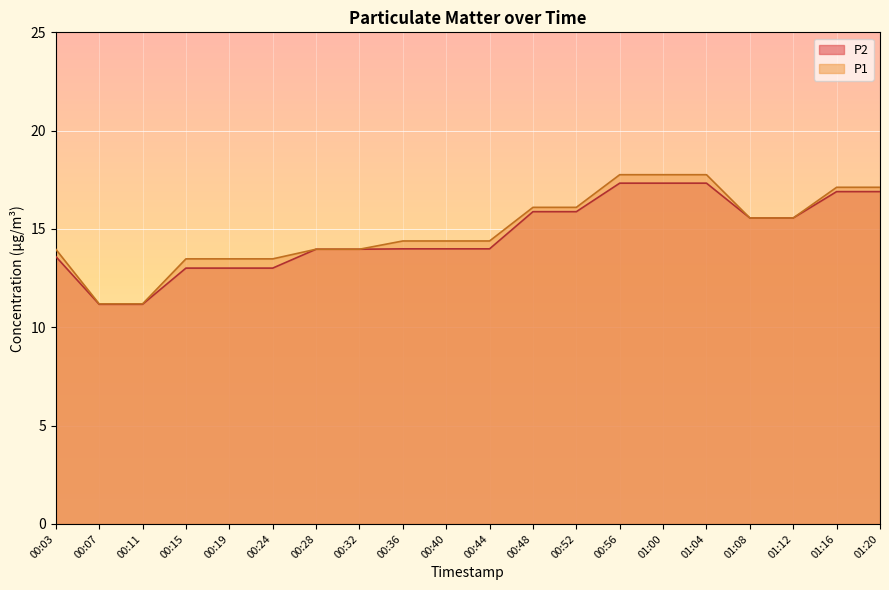

Reading left to right, list all the values displayed in this chart.

P1: 14.0	11.2	11.2	13.5	13.5	13.5	14.0	14.0	14.4	14.4	14.4	16.1	16.1	17.8	17.8	17.8	15.6	15.6	17.1	17.1
P2: 13.6	11.2	11.2	13.0	13.0	13.0	14.0	14.0	14.0	14.0	14.0	15.9	15.9	17.3	17.3	17.3	15.6	15.6	16.9	16.9